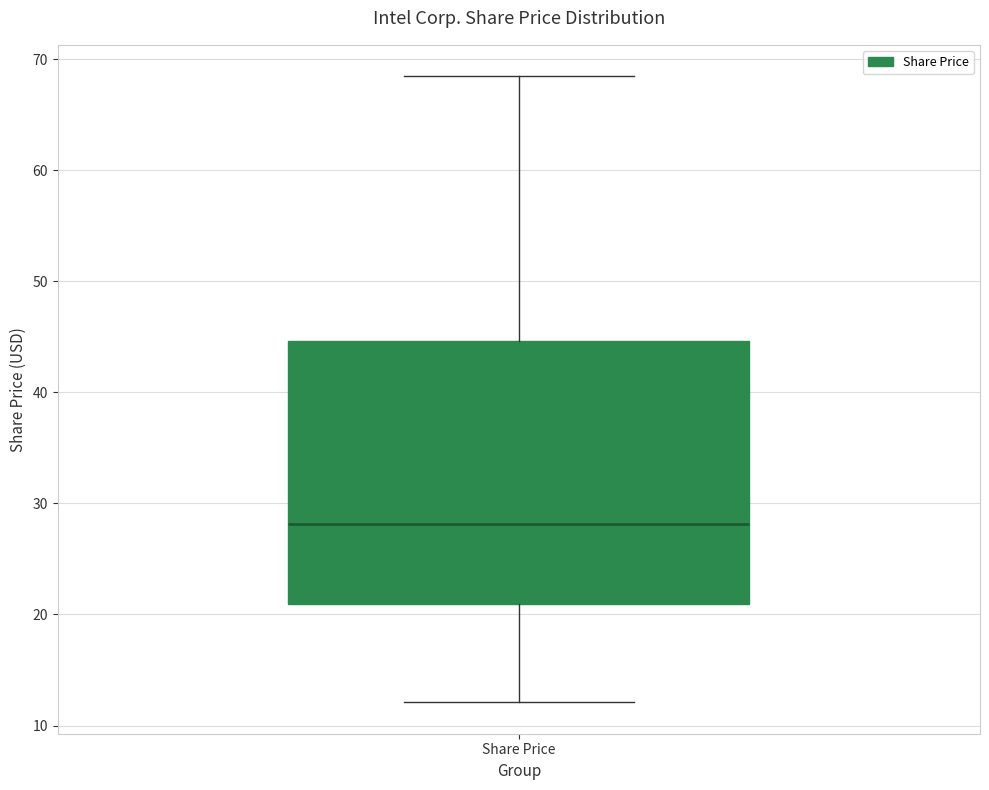

Transcribe this box plot: give where the median line is, the range the box spans, and where the two whiskers end, as read against the y-axis. The values are not printed on the chart, so give them approximately, as read against the axis.

median 28, box 21 to 45, whiskers 12 to 68